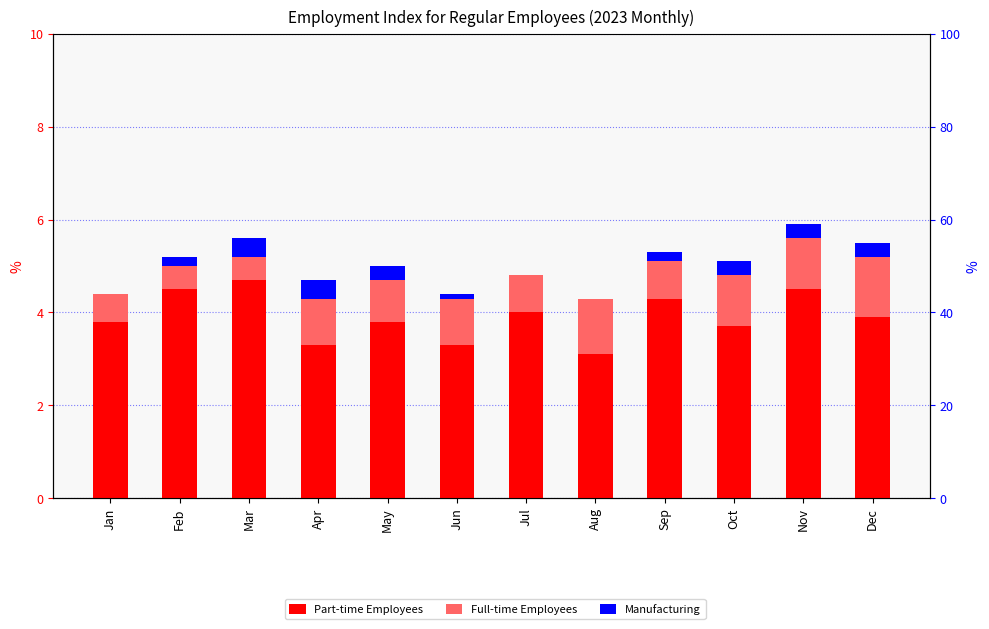

What is the value of the Full-time Employees bar at the 10th from the left?

1.1